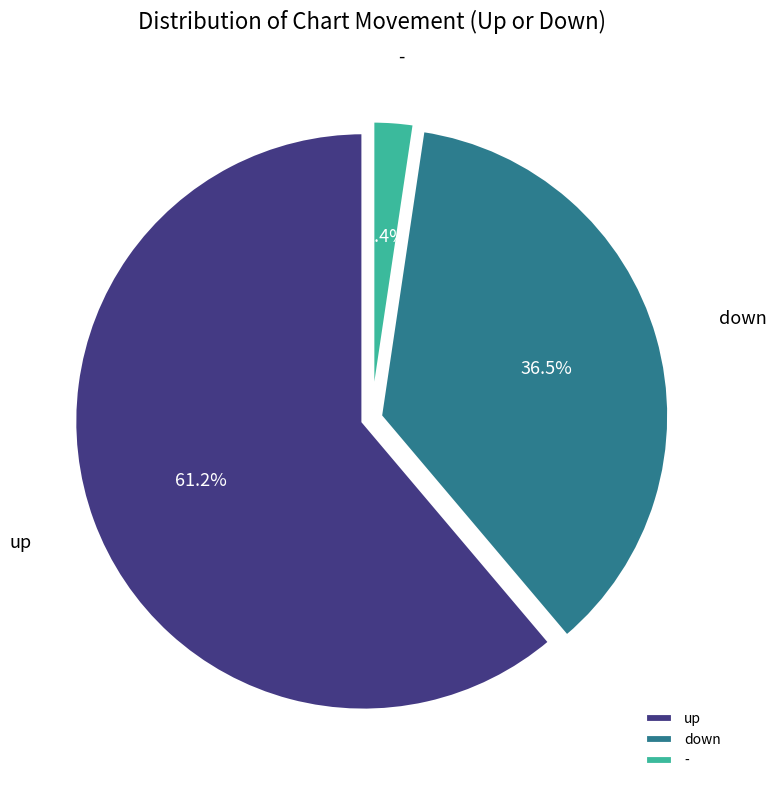

Does down account for over 50% of the chart?

No